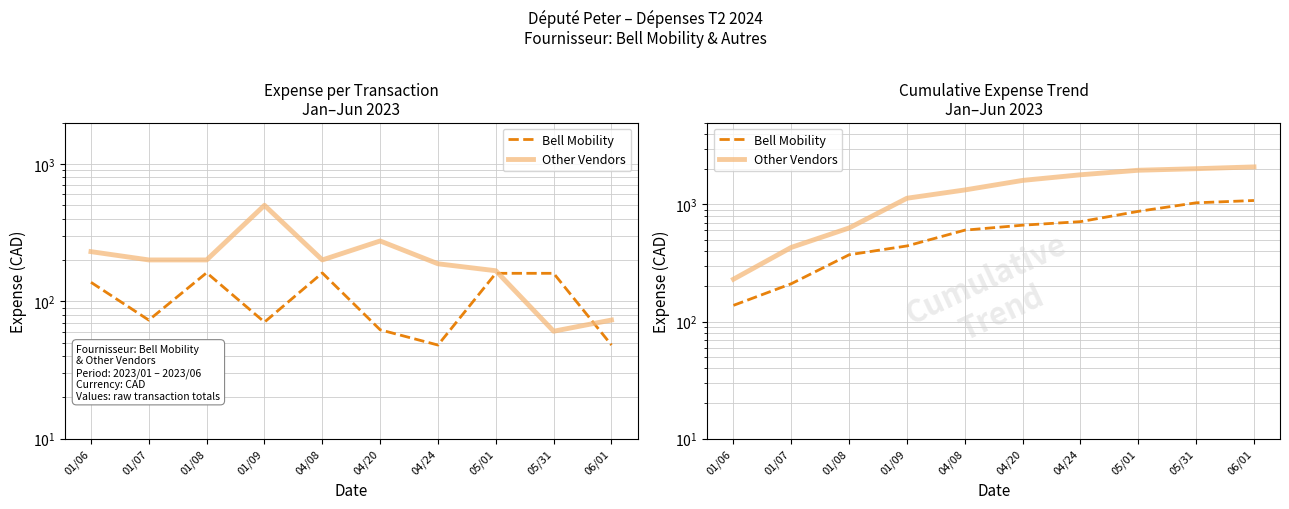

Which series has the widest spread of values?

Other Vendors